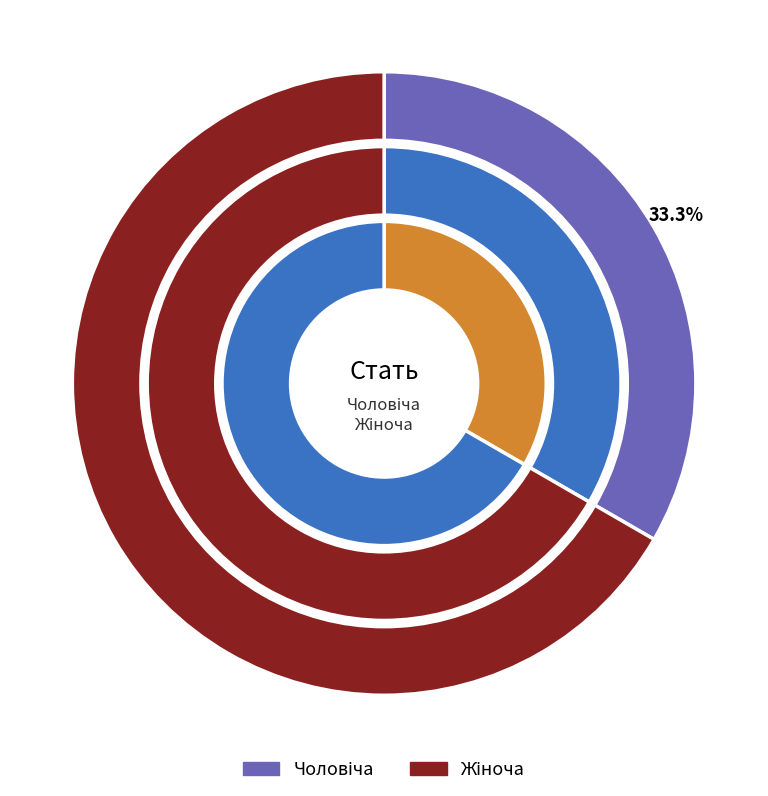

To the nearest percent, what is the difference between the Чоловіча and Жіноча slice percentages?

33%